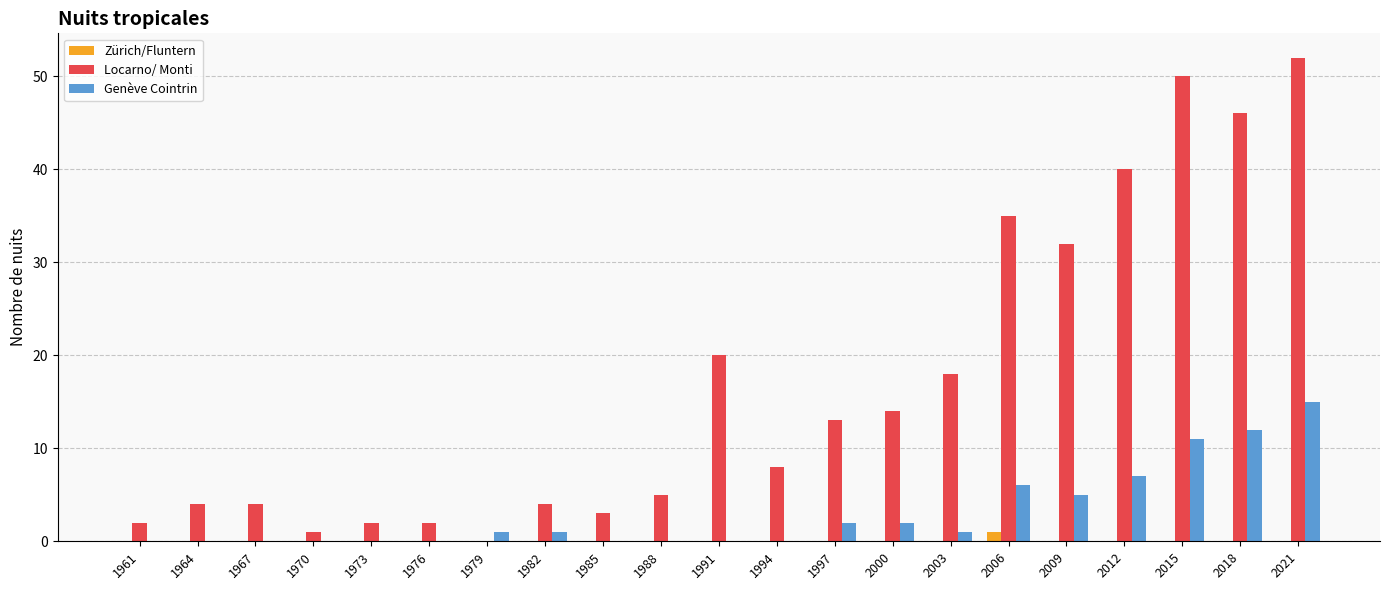

Which series changed the most between 1982 and 1991?

Locarno/ Monti